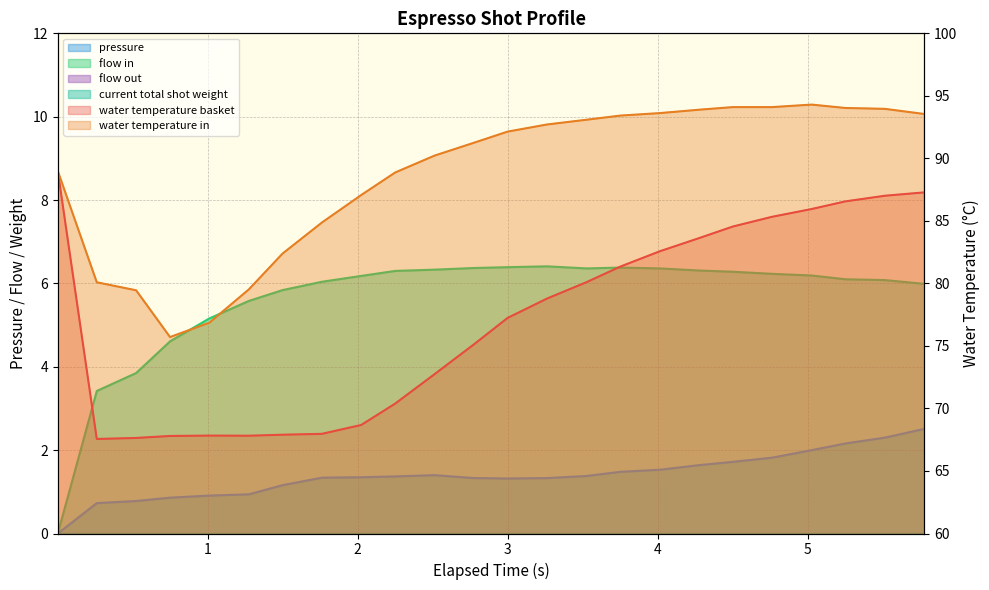

Is it true that pressure equals 1.5 at 5.249?

False